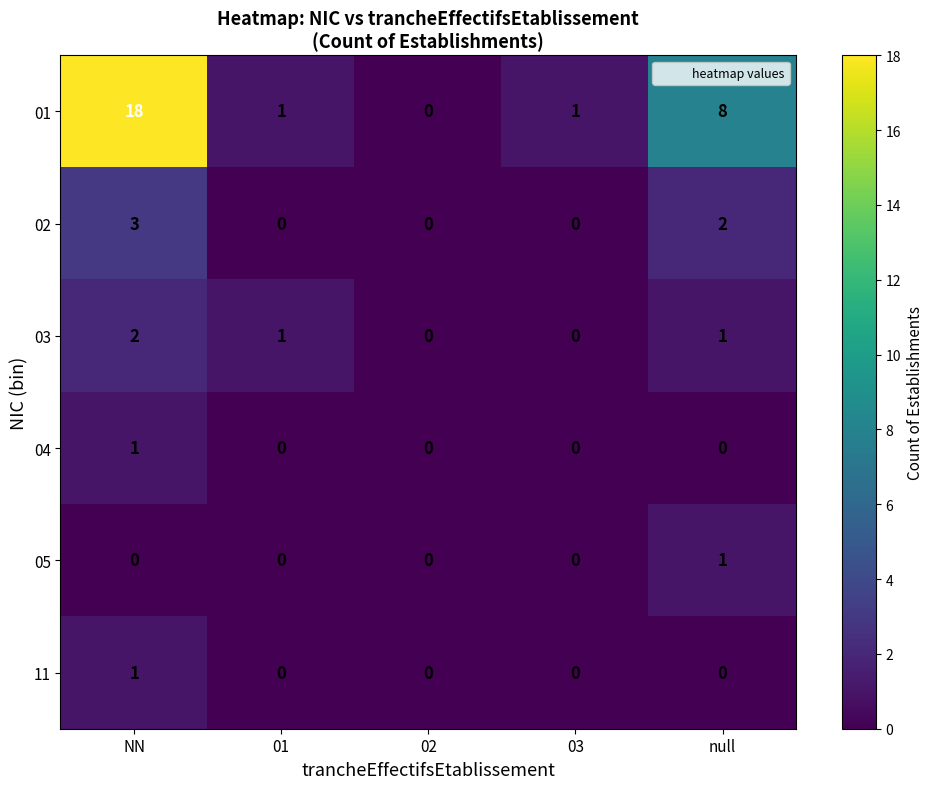

At how many categories does at least one series exceed 14?

1